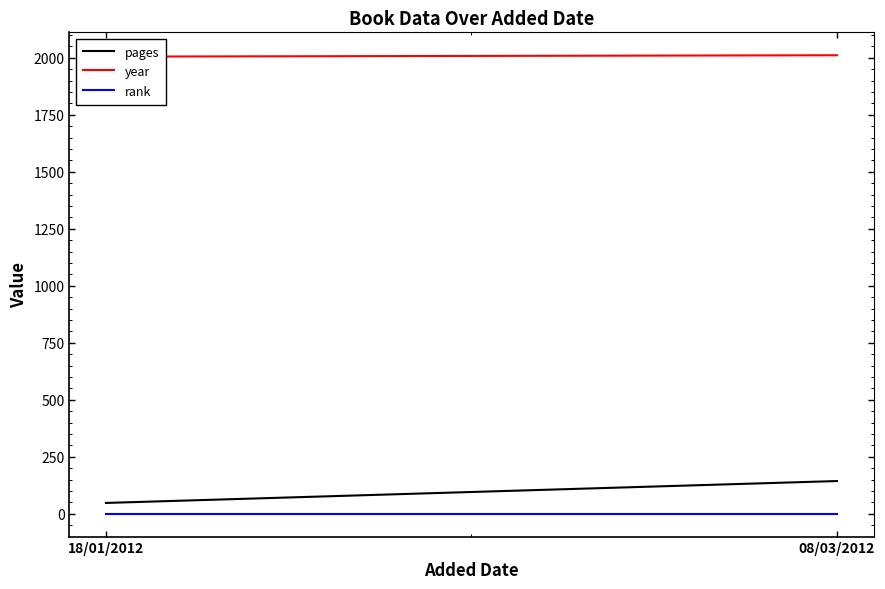

List the series in order of their peak value, lowest first.

rank, pages, year